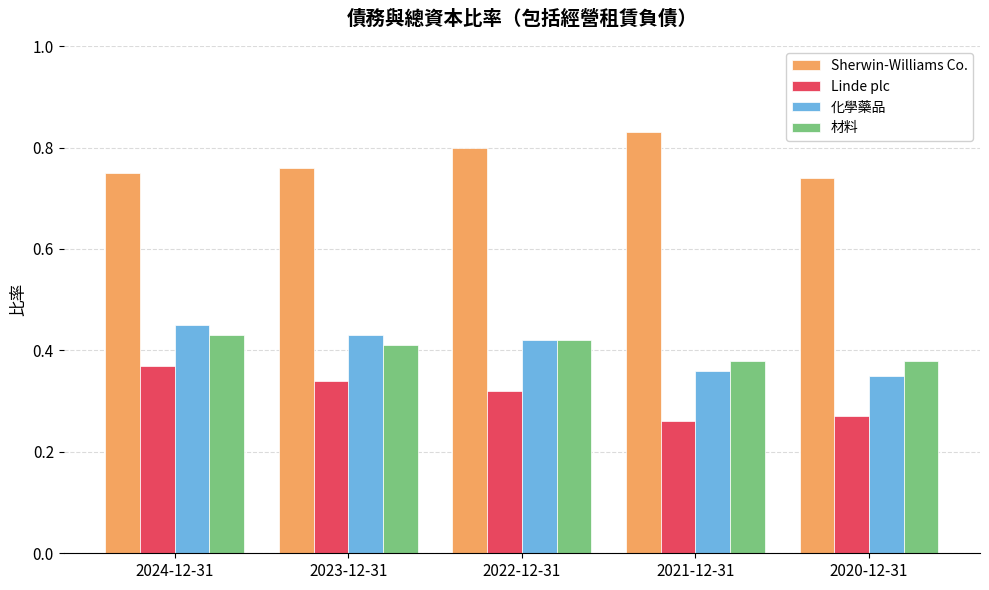

Which series has the largest total across all categories?

Sherwin-Williams Co.